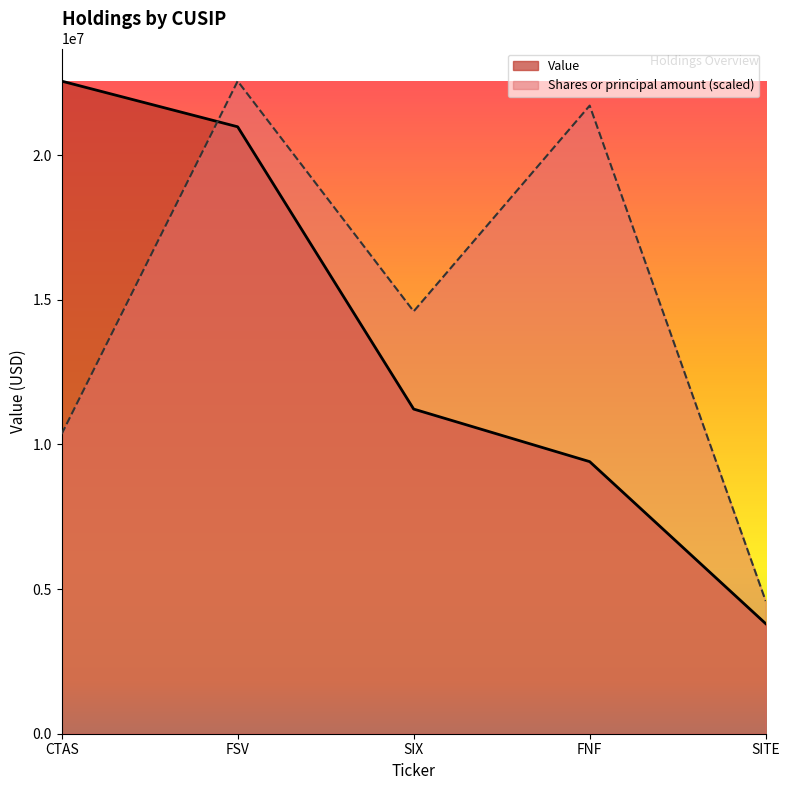

How many data points in Shares or principal amount are less than 14600681?

2